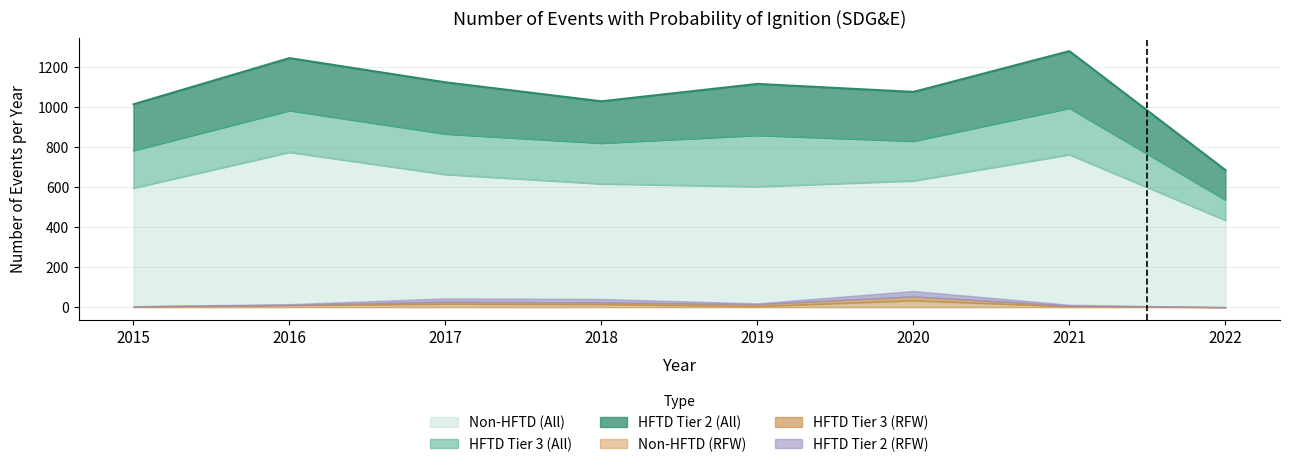

In HFTD Tier 2 (RFW), how many points are higher than both neighbors (excluding endpoints)?

1